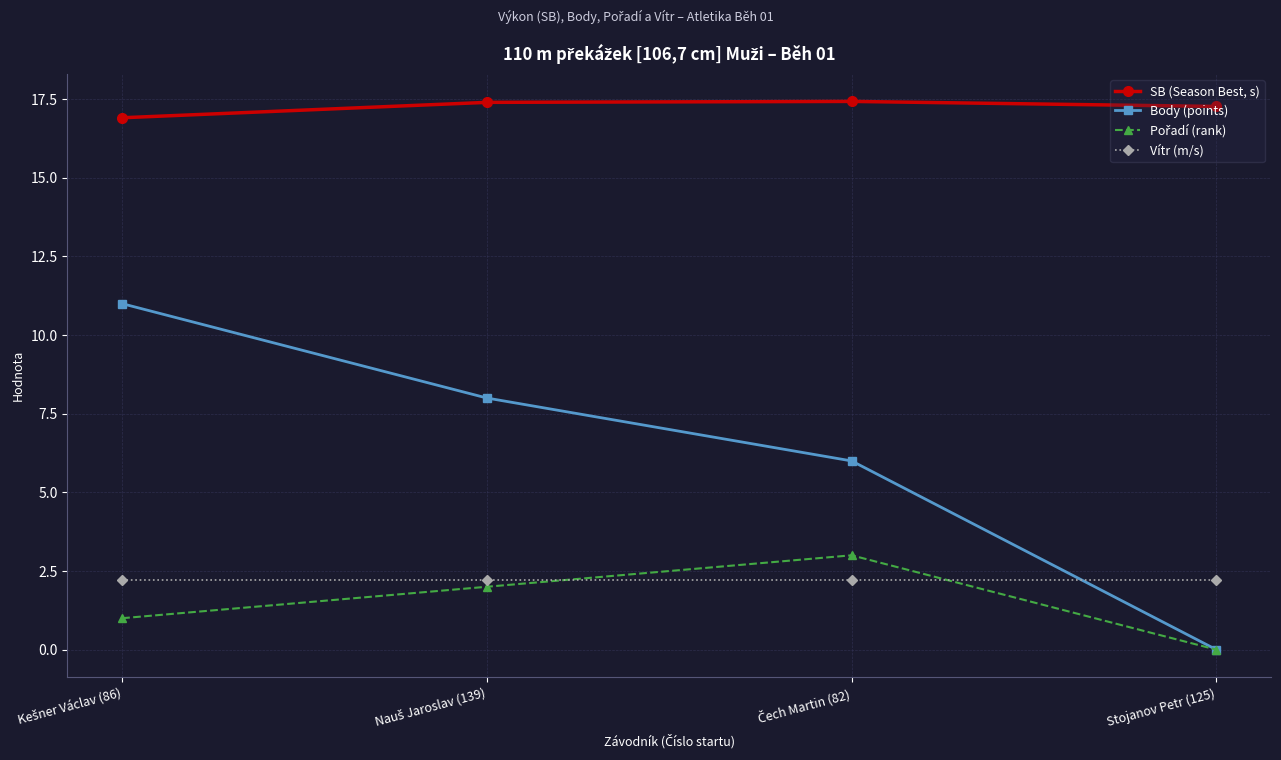

True or false: SB (Season Best, s) has more than 2 interior local peaks.

False